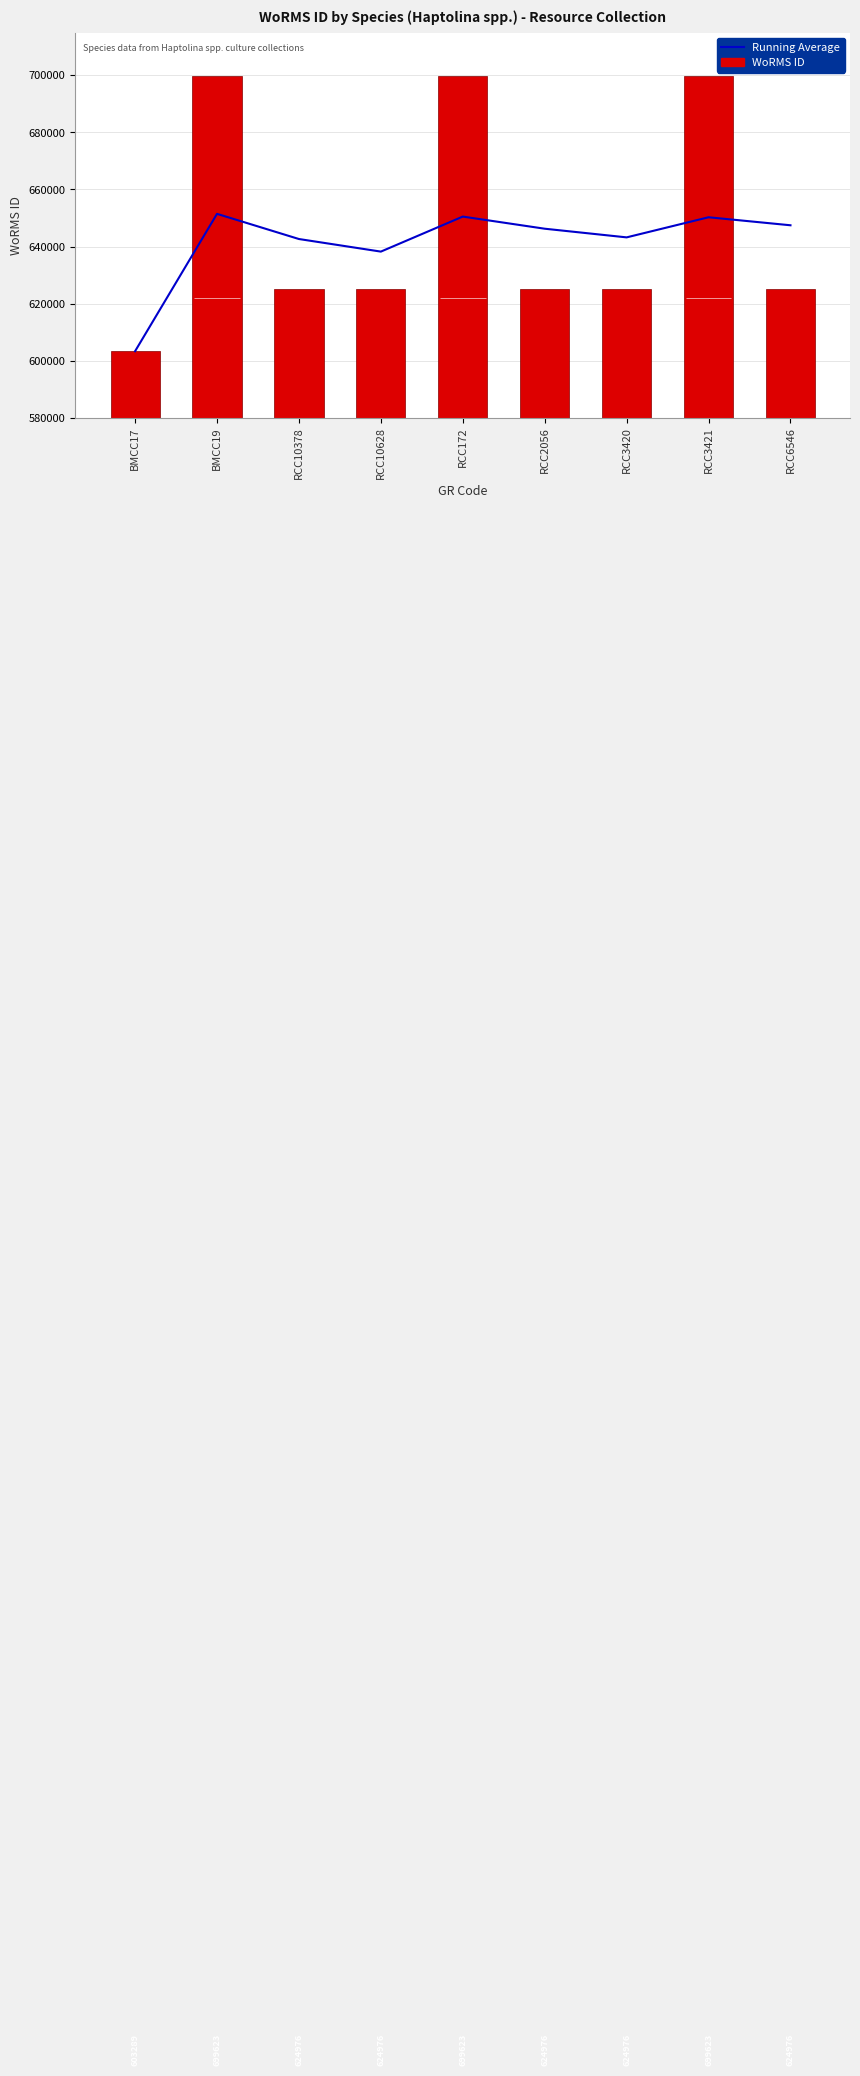

What is the minimum value shown in the chart?

603289.0